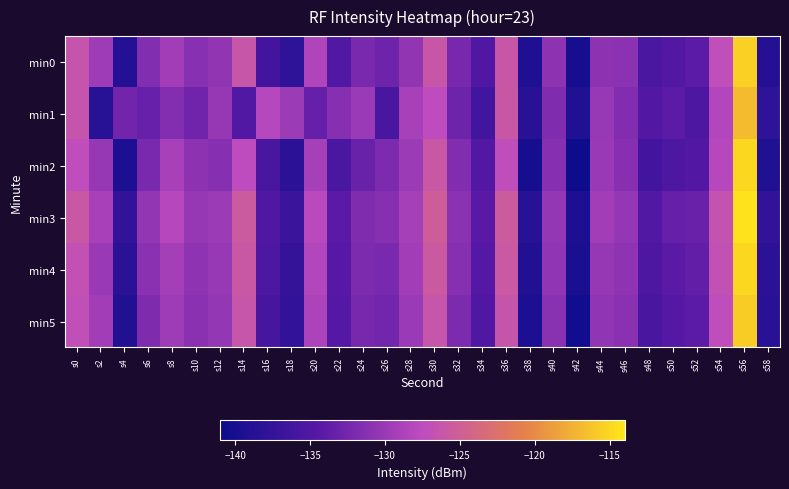

Reading left to right, transcribe all the data shown in this chart.

min0: s0=-126.5	s2=-129.6	s4=-138.9	s6=-131.5	s8=-129.4	s10=-131.2	s12=-130.6	s14=-126.1	s16=-136.2	s18=-138.0	s20=-128.5	s22=-134.9	s24=-132.1	s26=-132.9	s28=-130.5	s30=-126.1	s32=-132.2	s34=-135.1	s36=-126.0	s38=-139.3	s40=-130.8	s42=-140.1	s44=-130.8	s46=-130.9	s48=-135.5	s50=-134.9	s52=-134.0	s54=-127.1	s56=-115.4	s58=-138.8
min1: s0=-126.5	s2=-138.6	s4=-132.6	s6=-133.3	s8=-131.4	s10=-132.8	s12=-130.2	s14=-135.0	s16=-128.0	s18=-129.8	s20=-133.4	s22=-131.2	s24=-129.9	s26=-135.6	s28=-129.0	s30=-127.5	s32=-132.9	s34=-136.2	s36=-126.0	s38=-138.4	s40=-131.7	s42=-139.2	s44=-130.1	s46=-131.6	s48=-134.8	s50=-134.0	s52=-135.2	s54=-128.3	s56=-116.8	s58=-138.0
min2: s0=-127.3	s2=-130.2	s4=-139.6	s6=-132.1	s8=-129.0	s10=-130.8	s12=-131.2	s14=-127.5	s16=-135.7	s18=-138.2	s20=-129.1	s22=-135.6	s24=-133.2	s26=-131.9	s28=-129.8	s30=-125.9	s32=-131.6	s34=-134.8	s36=-127.2	s38=-140.1	s40=-131.2	s42=-141.0	s44=-130.0	s46=-131.2	s48=-136.1	s50=-135.2	s52=-134.8	s54=-128.1	s56=-114.9	s58=-139.2
min3: s0=-125.9	s2=-129.0	s4=-137.8	s6=-130.4	s8=-128.1	s10=-130.2	s12=-129.8	s14=-125.6	s16=-135.1	s18=-136.9	s20=-127.9	s22=-134.1	s24=-131.7	s26=-131.2	s28=-129.1	s30=-125.2	s32=-130.9	s34=-134.2	s36=-125.5	s38=-138.7	s40=-130.3	s42=-139.6	s44=-129.4	s46=-130.3	s48=-134.9	s50=-133.4	s52=-133.1	s54=-126.6	s56=-114.2	s58=-137.7
min4: s0=-126.8	s2=-130.0	s4=-138.2	s6=-131.0	s8=-129.2	s10=-130.7	s12=-130.1	s14=-125.9	s16=-135.3	s18=-137.4	s20=-128.3	s22=-134.4	s24=-131.9	s26=-132.1	s28=-129.4	s30=-125.7	s32=-131.2	s34=-134.6	s36=-125.8	s38=-139.0	s40=-130.6	s42=-139.8	s44=-130.2	s46=-130.7	s48=-135.2	s50=-134.1	s52=-133.6	s54=-126.9	s56=-115.0	s58=-138.2
min5: s0=-127.1	s2=-129.4	s4=-139.0	s6=-131.8	s8=-129.7	s10=-131.0	s12=-130.3	s14=-126.2	s16=-135.9	s18=-137.8	s20=-128.7	s22=-134.7	s24=-132.2	s26=-132.6	s28=-129.9	s30=-126.2	s32=-131.9	s34=-135.0	s36=-126.3	s38=-139.6	s40=-131.1	s42=-140.4	s44=-130.6	s46=-131.0	s48=-135.7	s50=-134.6	s52=-134.0	s54=-127.3	s56=-115.7	s58=-138.6